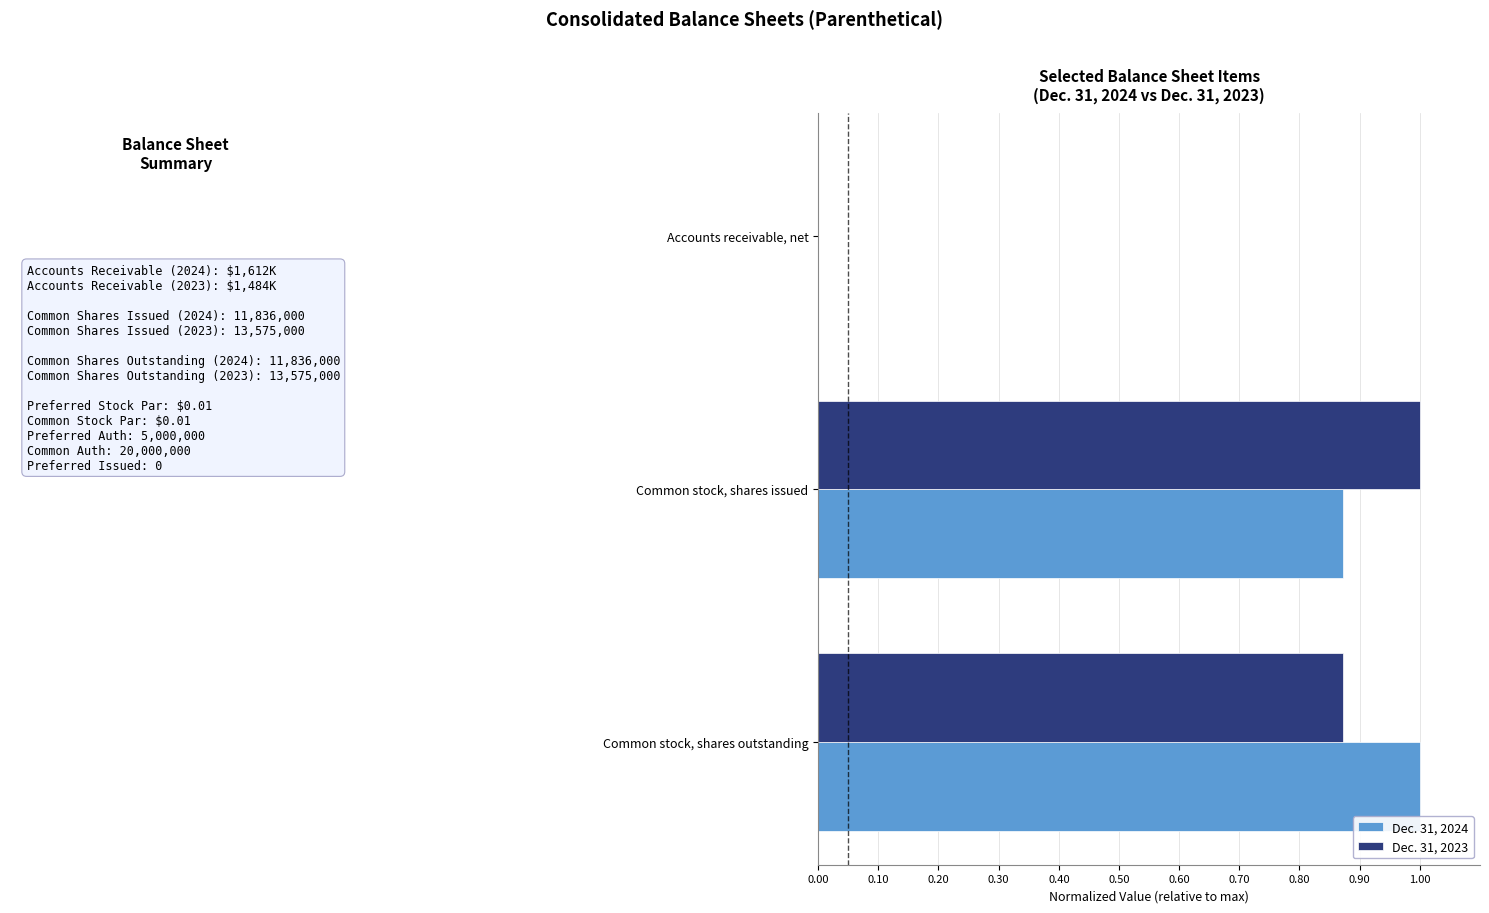

What is the total value across all series at Common stock, shares issued?

1.9